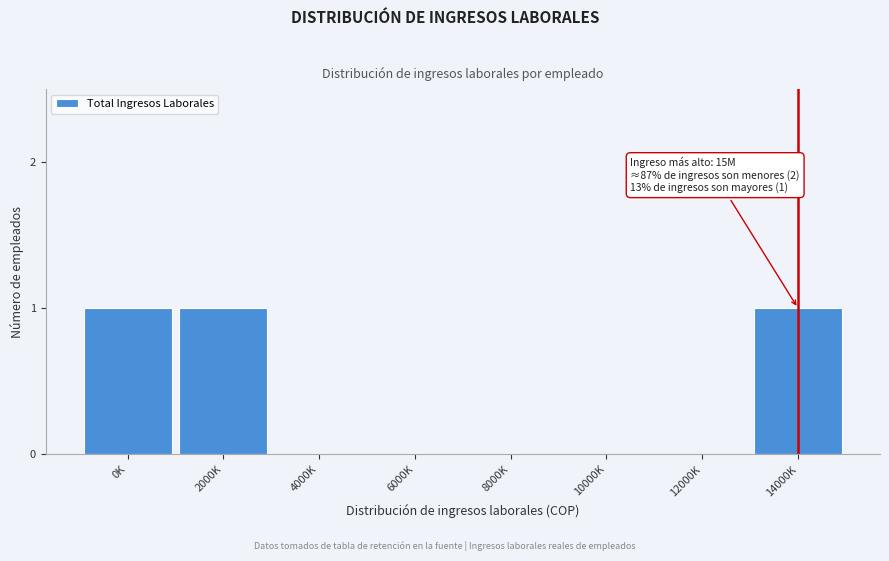

Reading left to right, transcribe all the data shown in this chart.

0K=1	2000K=1	4000K=0	6000K=0	8000K=0	10000K=0	12000K=0	14000K=1